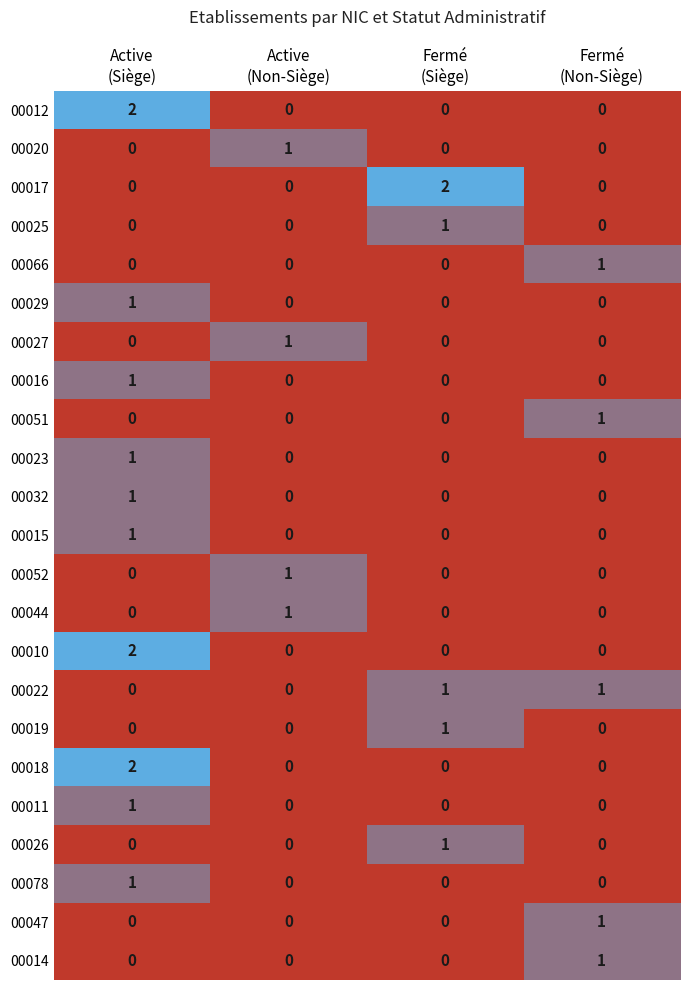

How many 00020 values are between 0 and 1?

4